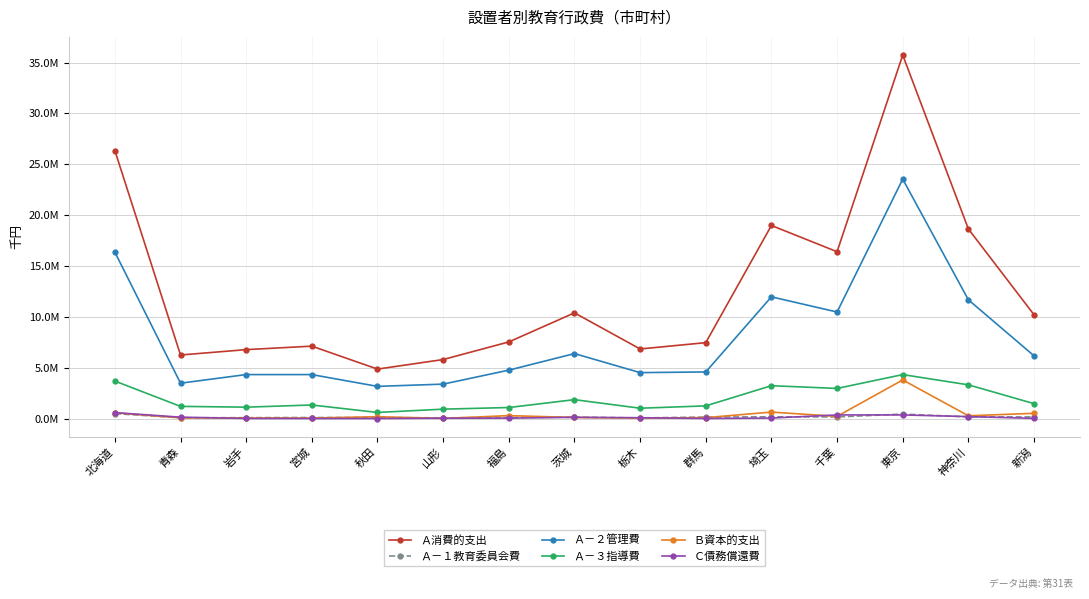

What is the label of the 15th point from the right?

北海道